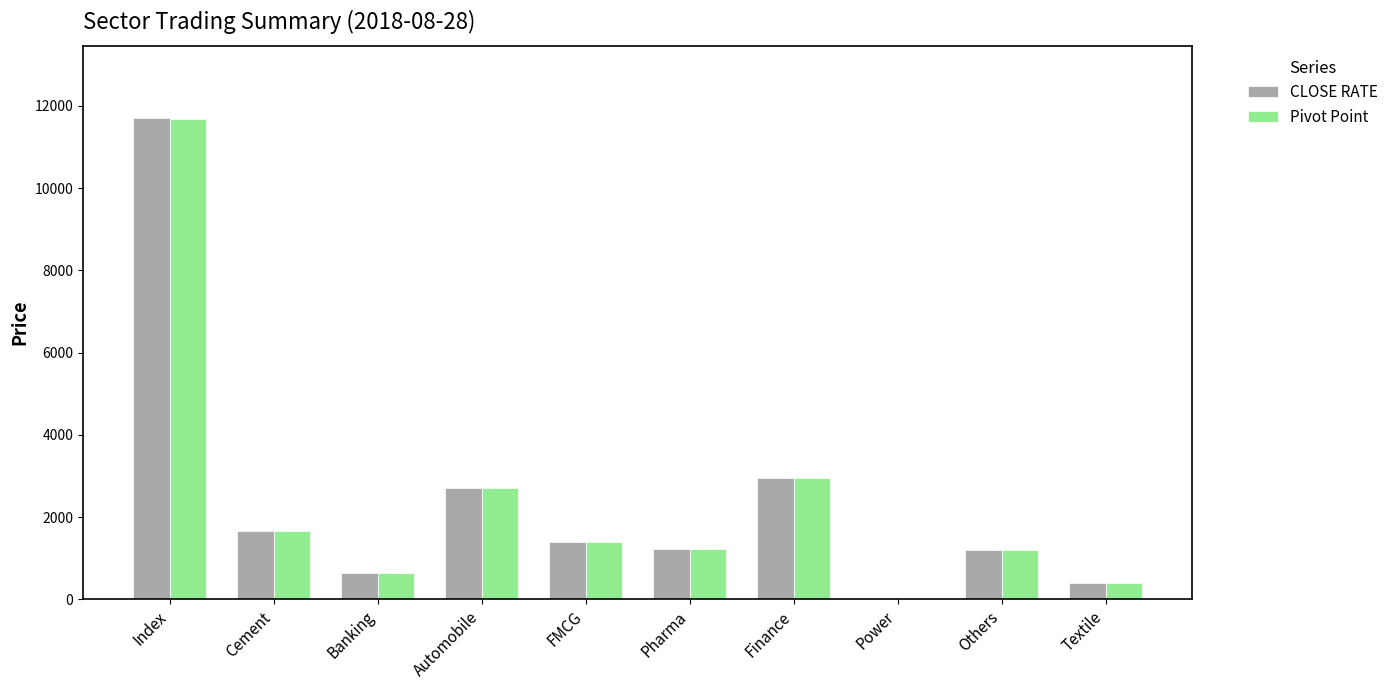

At which category is the sum across all series the highest?

Index